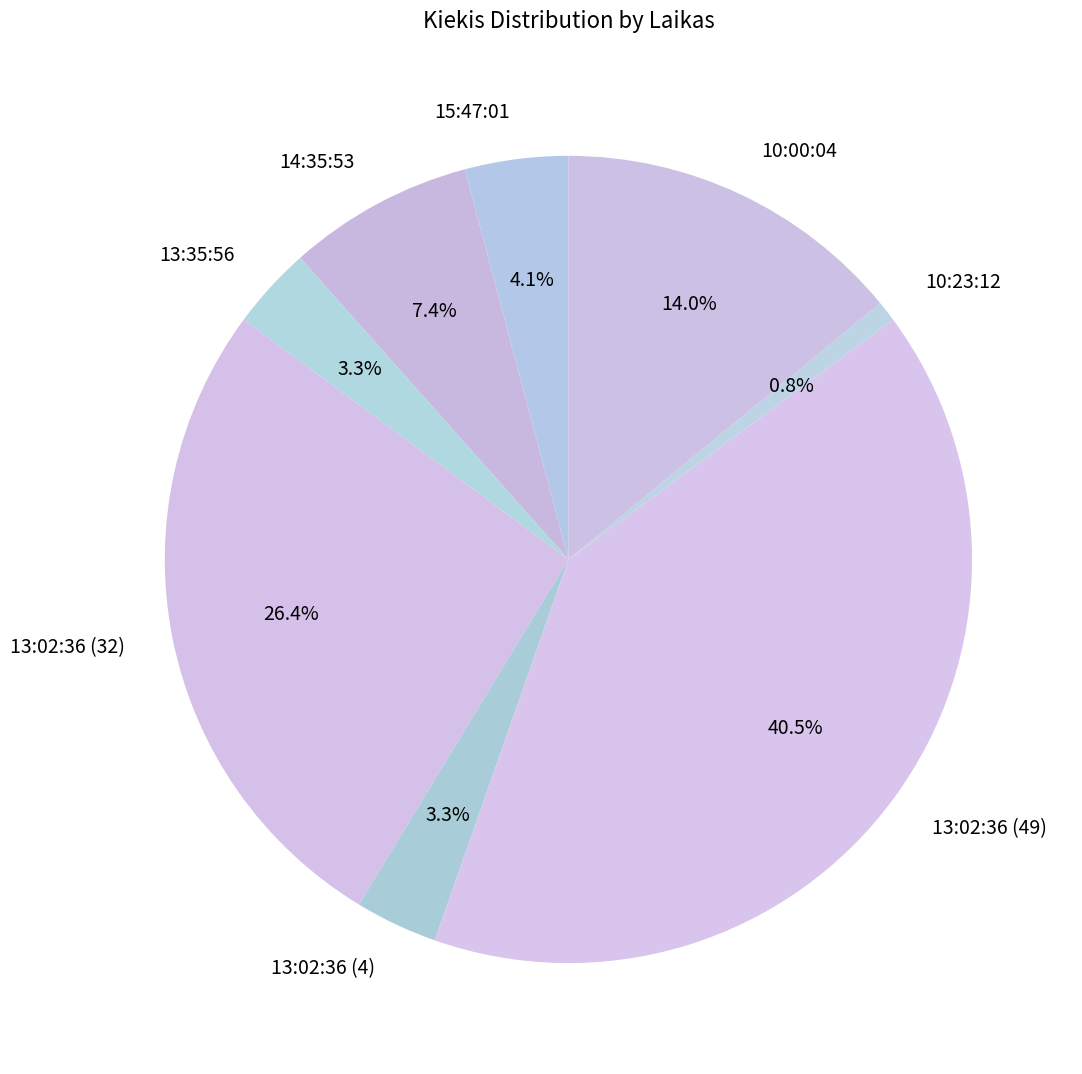

Is there any slice that represents more than half of the pie?

No